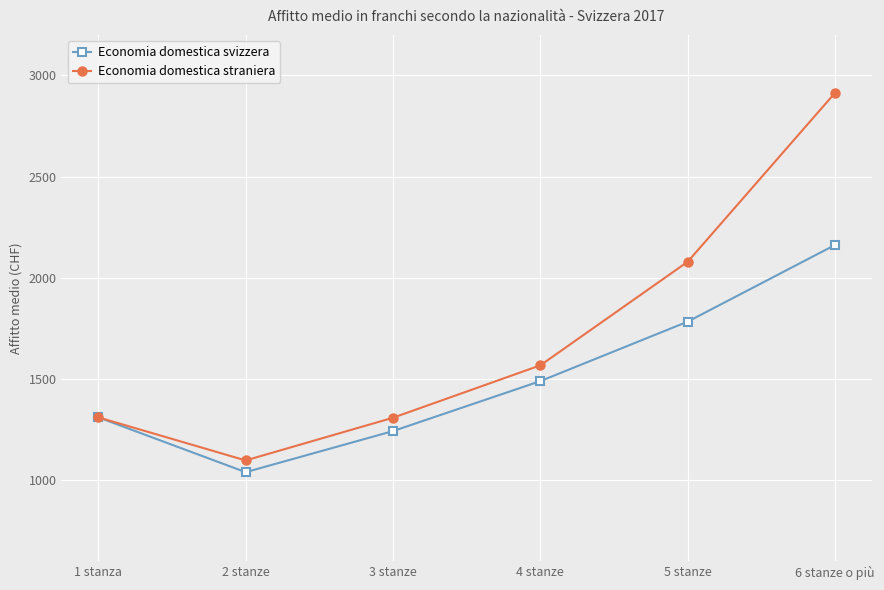

Is this an area chart (filled region under the line)?

No